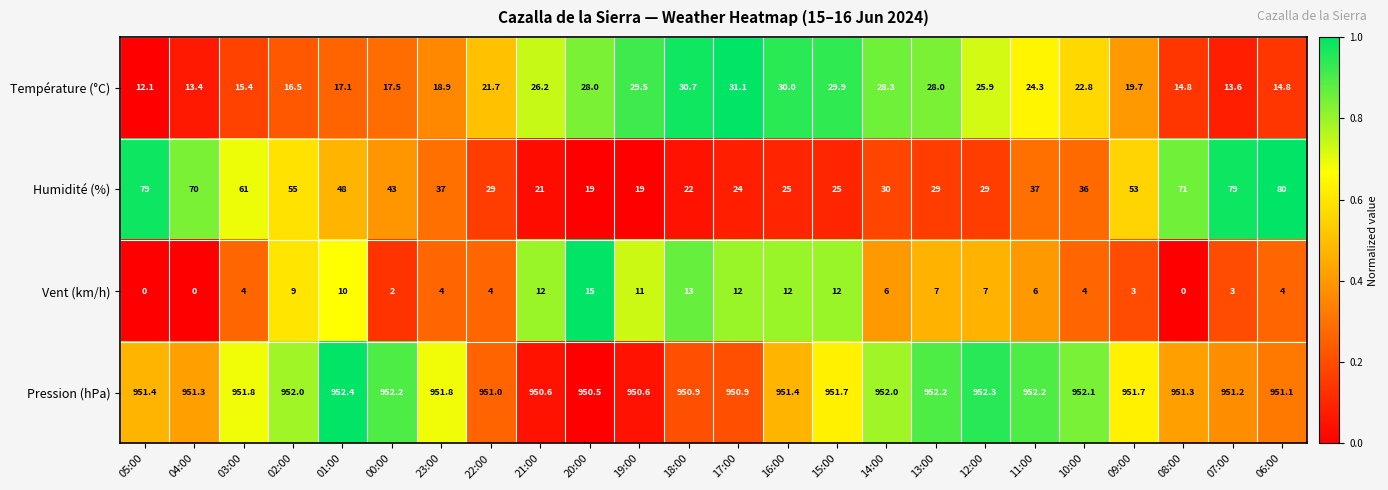

Rank the series by their maximum value, from highest to lowest.

Pression (hPa), Humidité (%), Température (°C), Vent (km/h)